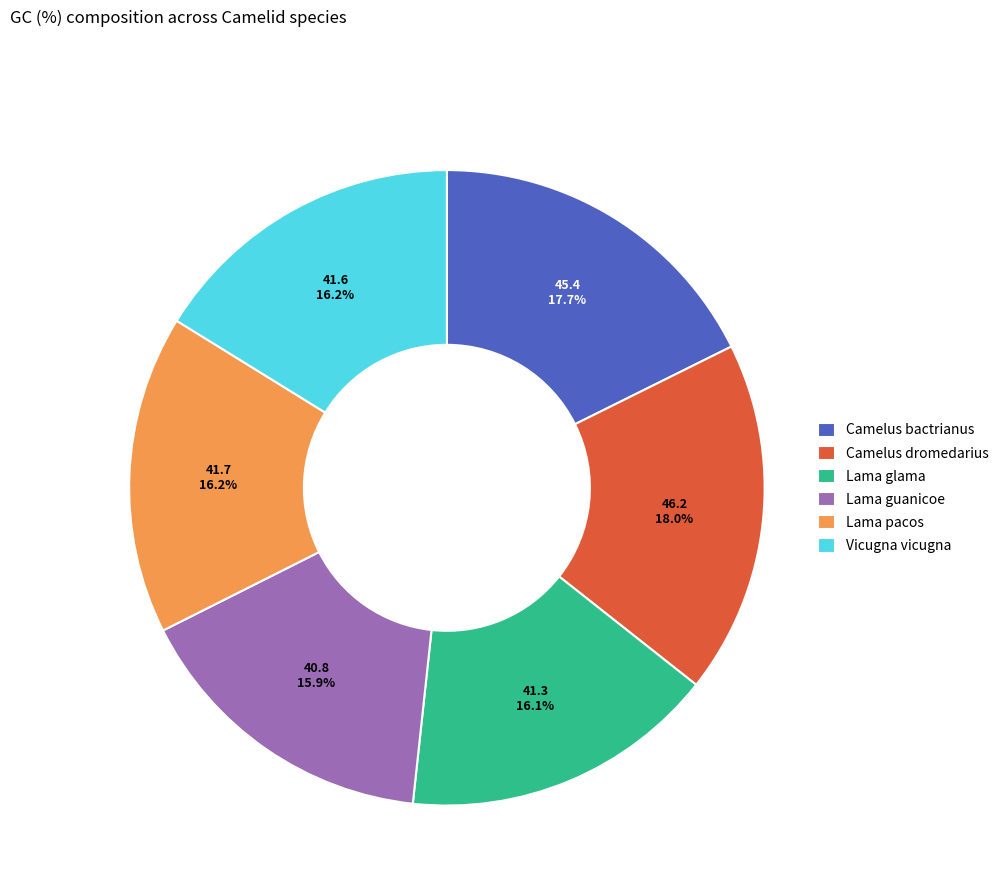

True or false: Vicugna vicugna accounts for 26% of the total.

False